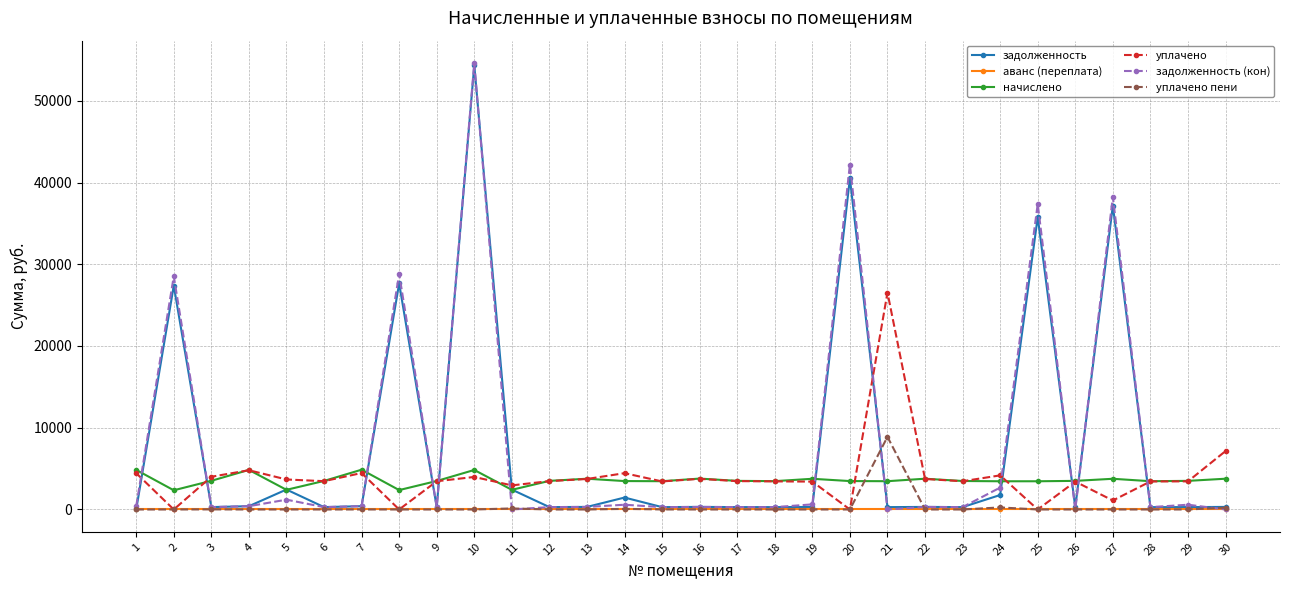

What is the difference between the maximum and minimum values in the задолженность (кон) series?

54619.9